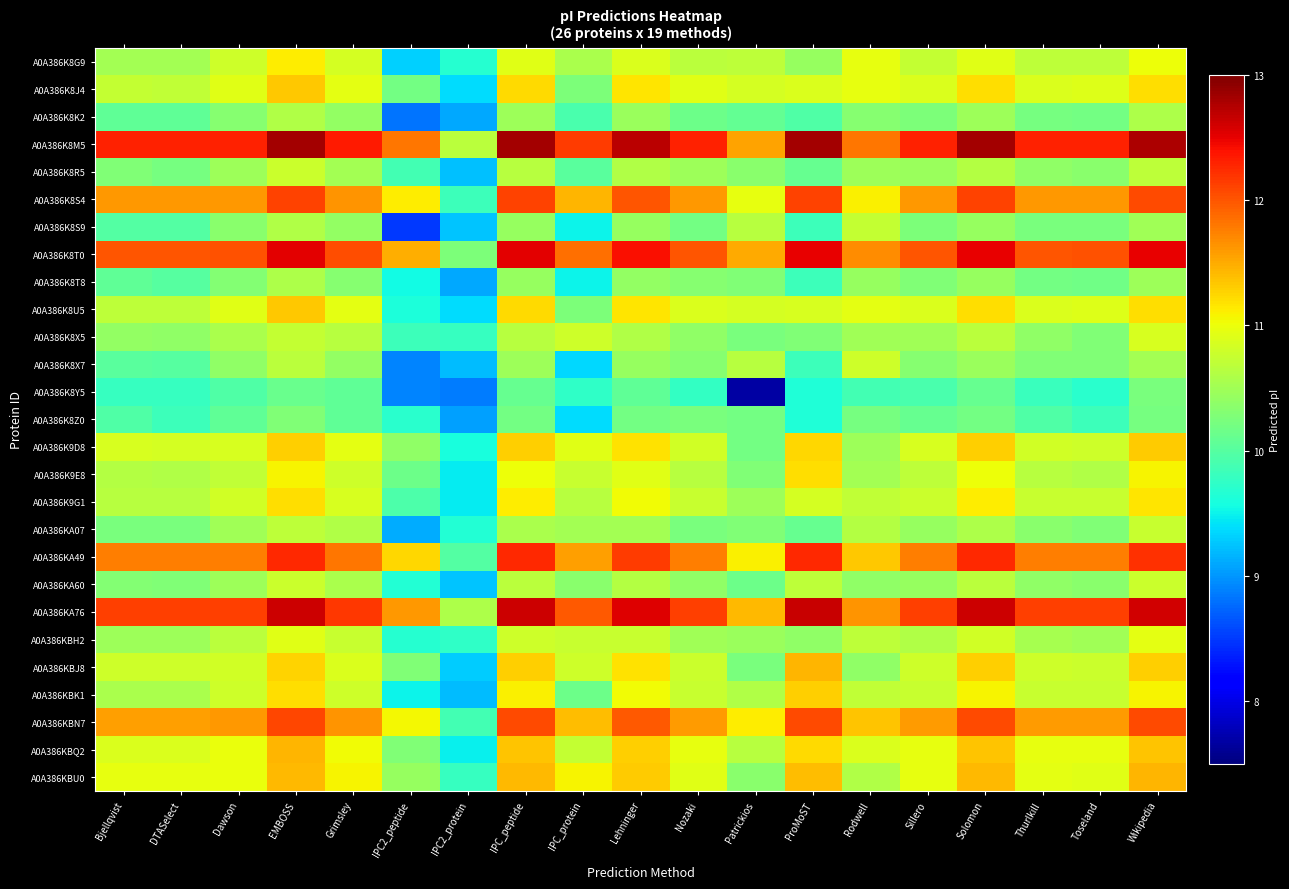

How many data points in A0A386KA60 are less than 10?

2